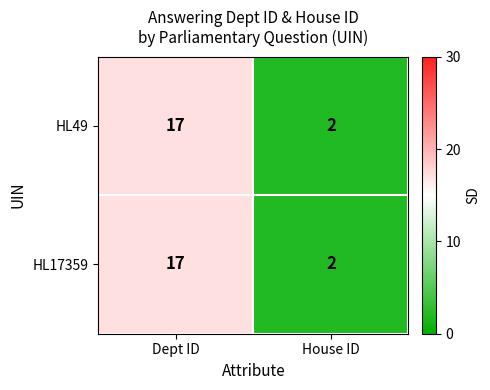

Which category has the lowest value in the HL17359 series?

House ID